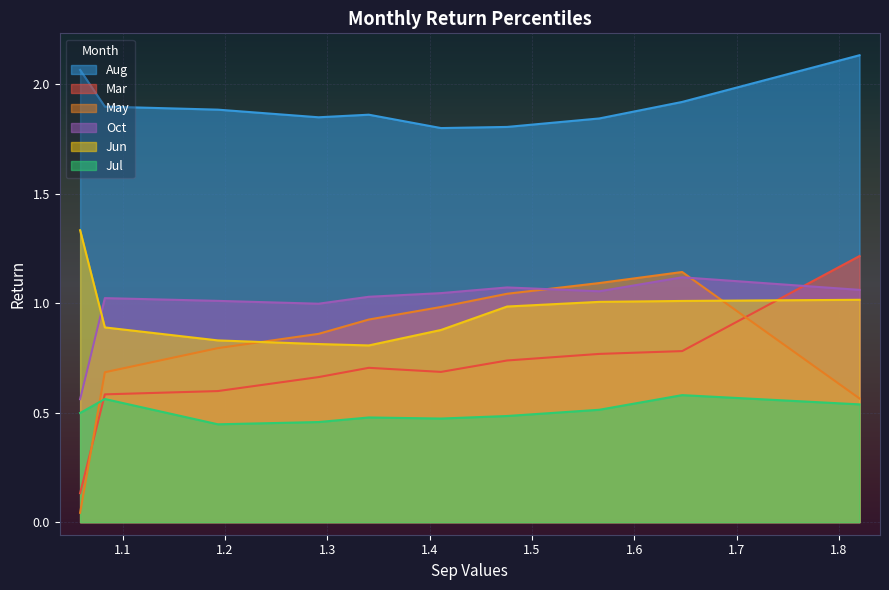

Reading left to right, list all the values displayed in this chart.

Mar: 0.1	0.6	0.6	0.7	0.7	0.7	0.7	0.8	0.8	1.2
May: 0.0	0.7	0.8	0.9	0.9	1.0	1.0	1.1	1.1	0.6
Jun: 1.3	0.9	0.8	0.8	0.8	0.9	1.0	1.0	1.0	1.0
Jul: 0.5	0.6	0.4	0.5	0.5	0.5	0.5	0.5	0.6	0.5
Aug: 2.1	1.9	1.9	1.8	1.9	1.8	1.8	1.8	1.9	2.1
Oct: 0.6	1.0	1.0	1.0	1.0	1.0	1.1	1.1	1.1	1.1